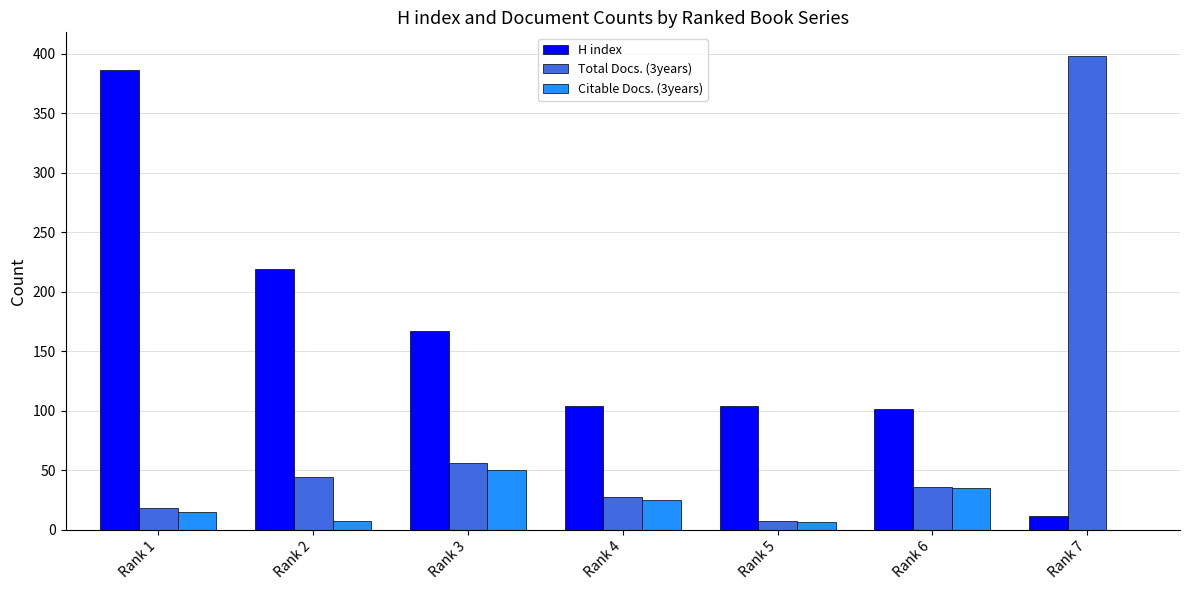

Where is H index nearest to the value 198?

Rank 2